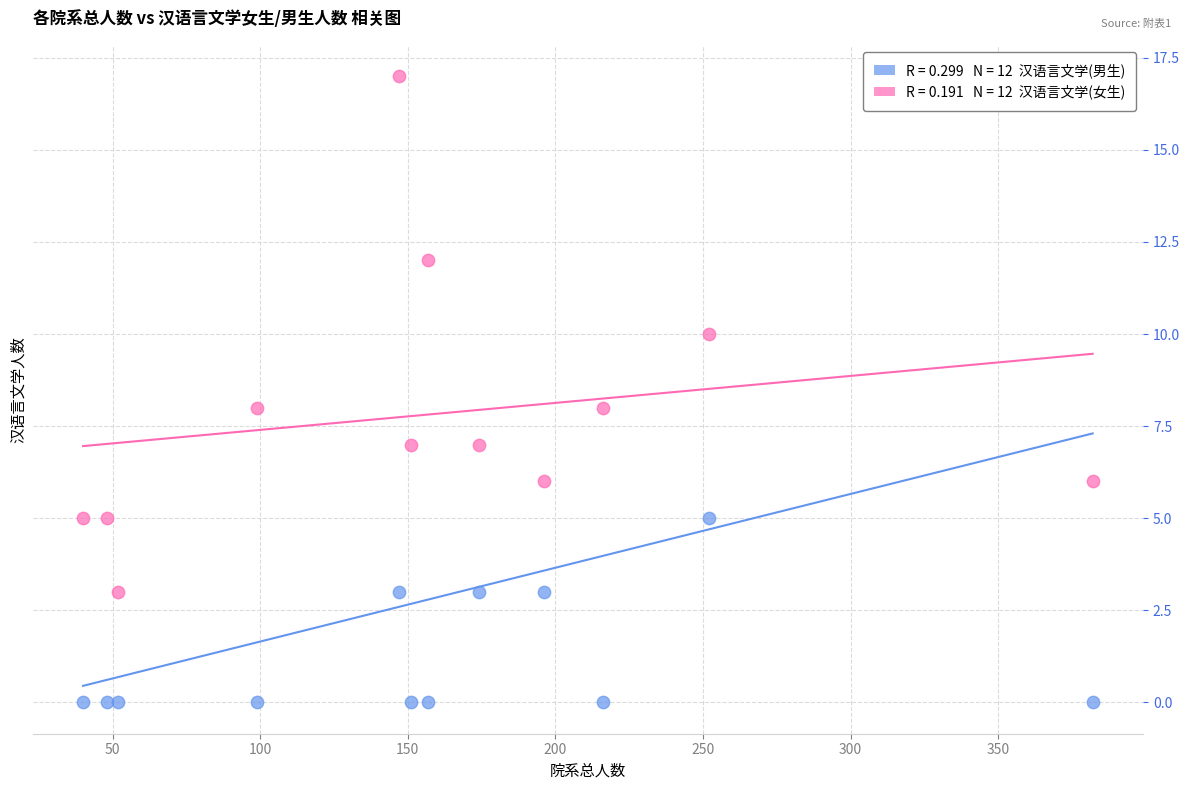

Across all data points, what is the range of X values (max minus min)?

342